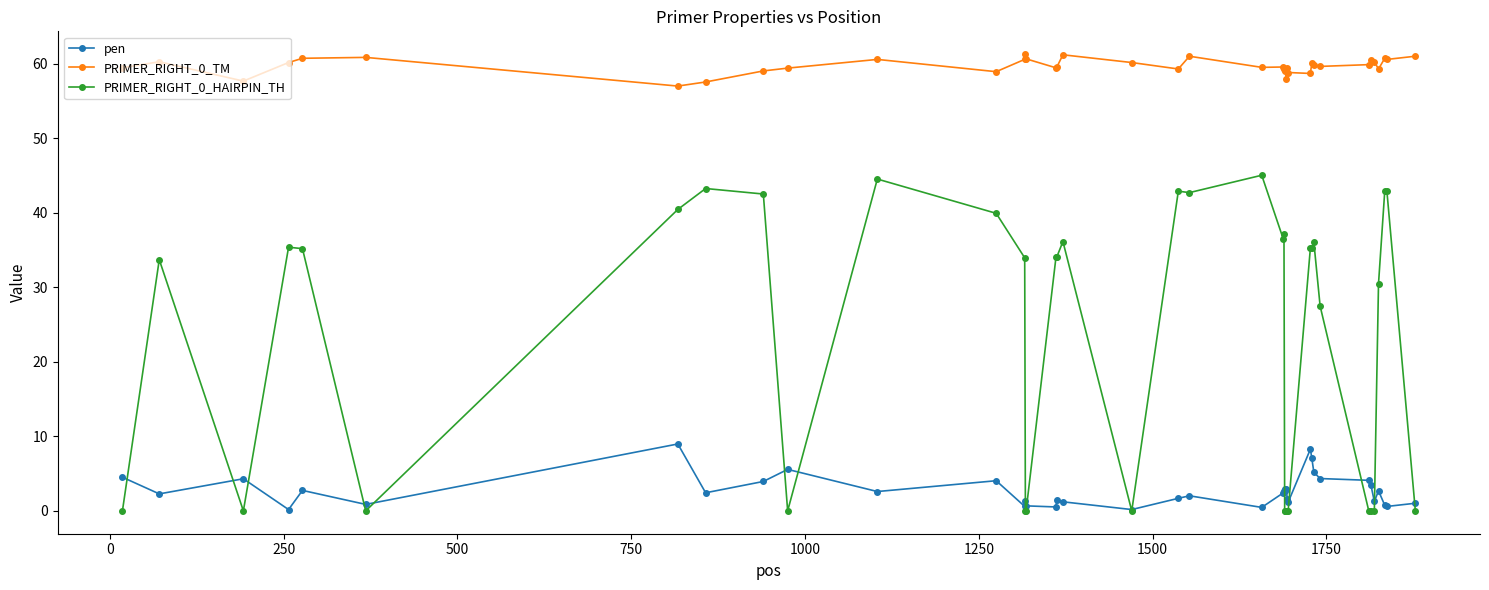

True or false: PRIMER_RIGHT_0_TM has more than 0 points higher than both neighbors.

True